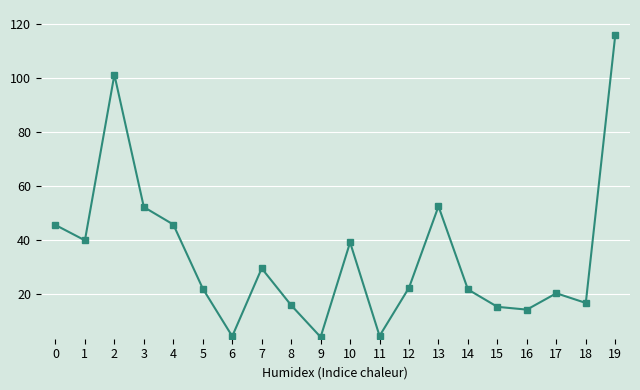

What is the change in value from 10 to 19?

+76.7